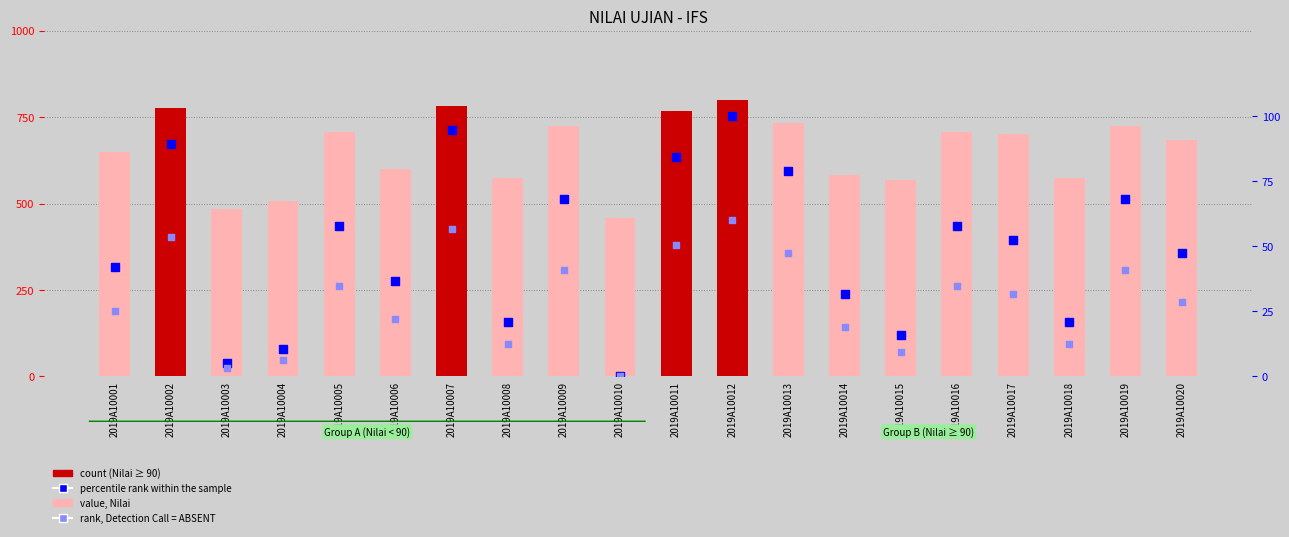

At which category is the sum across all series the highest?

2019A10012